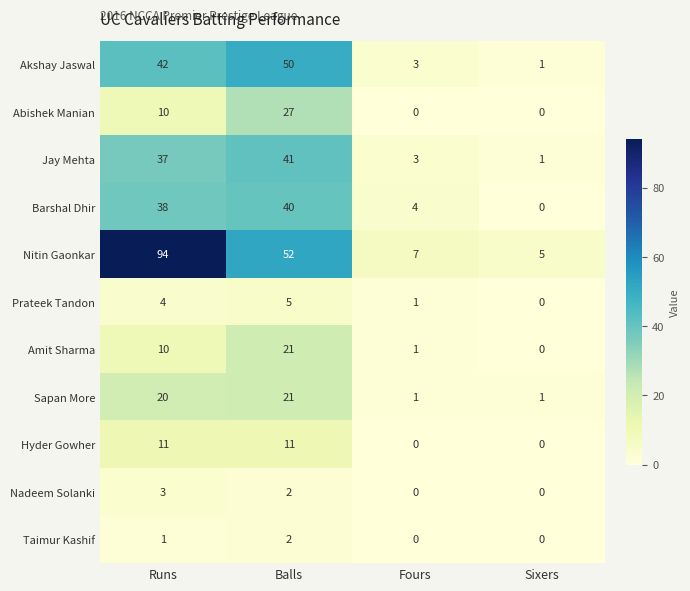

True or false: Sapan More has a value of 15 at Balls.

False